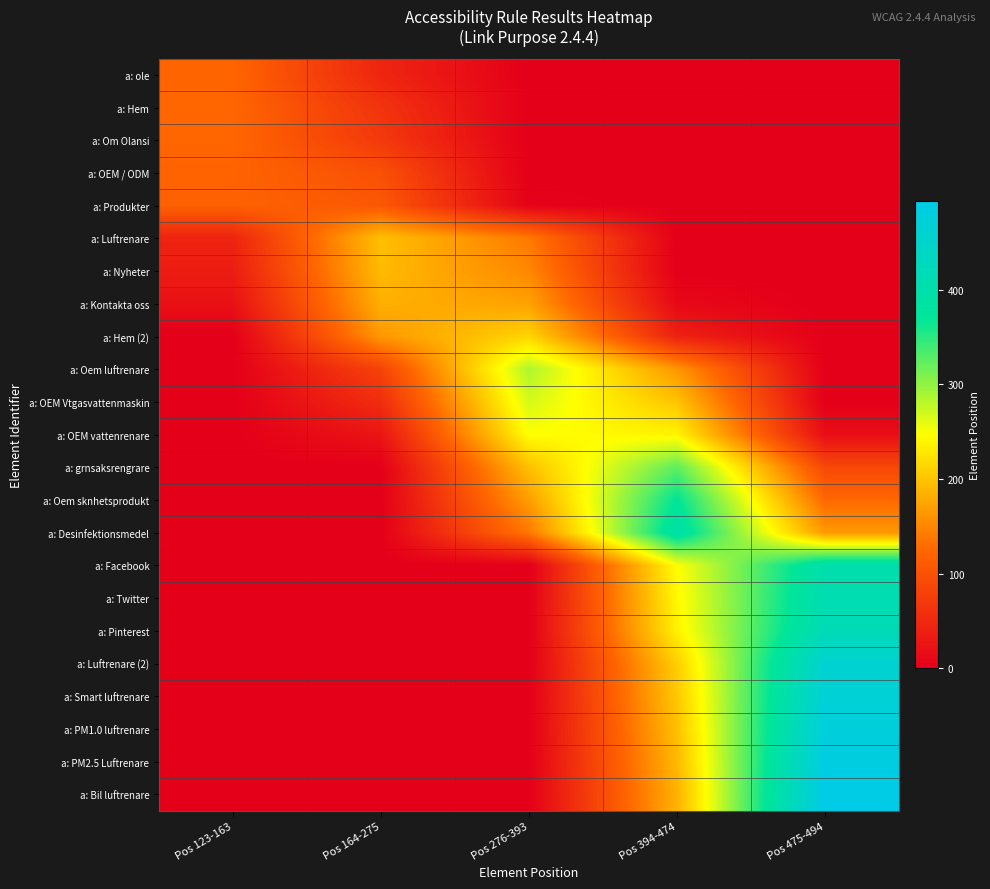

Reading right to left, transcribe all the data shown in this chart.

a: ole: Pos 475-494=0.0	Pos 394-474=0.0	Pos 276-393=0.0	Pos 164-275=46.1	Pos 123-163=123.0
a: Hem: Pos 475-494=0.0	Pos 394-474=0.0	Pos 276-393=0.0	Pos 164-275=62.9	Pos 123-163=124.1
a: Om Olansi: Pos 475-494=0.0	Pos 394-474=0.0	Pos 276-393=0.0	Pos 164-275=70.0	Pos 123-163=123.9
a: OEM / ODM: Pos 475-494=0.0	Pos 394-474=0.0	Pos 276-393=0.0	Pos 164-275=98.2	Pos 123-163=120.4
a: Produkter: Pos 475-494=0.0	Pos 394-474=0.0	Pos 276-393=4.3	Pos 164-275=106.8	Pos 123-163=118.7
a: Luftrenare: Pos 475-494=0.0	Pos 394-474=0.0	Pos 276-393=140.2	Pos 164-275=196.7	Pos 123-163=43.6
a: Nyheter: Pos 475-494=0.0	Pos 394-474=0.0	Pos 276-393=151.4	Pos 164-275=192.3	Pos 123-163=36.1
a: Kontakta oss: Pos 475-494=0.0	Pos 394-474=10.7	Pos 276-393=172.6	Pos 164-275=183.5	Pos 123-163=21.6
a: Hem (2): Pos 475-494=0.0	Pos 394-474=41.0	Pos 276-393=212.9	Pos 164-275=165.2	Pos 123-163=0.0
a: Oem luftrenare: Pos 475-494=0.0	Pos 394-474=163.4	Pos 276-393=286.2	Pos 164-275=81.9	Pos 123-163=0.0
a: OEM Vtgasvattenmaskin: Pos 475-494=0.0	Pos 394-474=199.7	Pos 276-393=267.8	Pos 164-275=55.3	Pos 123-163=0.0
a: OEM vattenrenare: Pos 475-494=17.6	Pos 394-474=238.2	Pos 276-393=247.1	Pos 164-275=26.5	Pos 123-163=0.0
a: grnsaksrengrare: Pos 475-494=88.1	Pos 394-474=325.6	Pos 276-393=196.9	Pos 164-275=0.0	Pos 123-163=0.0
a: Oem sknhetsprodukt: Pos 475-494=125.5	Pos 394-474=371.2	Pos 276-393=169.2	Pos 164-275=0.0	Pos 123-163=0.0
a: Desinfektionsmedel: Pos 475-494=165.2	Pos 394-474=393.0	Pos 276-393=139.3	Pos 164-275=0.0	Pos 123-163=0.0
a: Facebook: Pos 475-494=402.0	Pos 394-474=247.0	Pos 276-393=0.0	Pos 164-275=0.0	Pos 123-163=0.0
a: Twitter: Pos 475-494=410.1	Pos 394-474=241.6	Pos 276-393=0.0	Pos 164-275=0.0	Pos 123-163=0.0
a: Pinterest: Pos 475-494=418.3	Pos 394-474=236.2	Pos 276-393=0.0	Pos 164-275=0.0	Pos 123-163=0.0
a: Luftrenare (2): Pos 475-494=459.8	Pos 394-474=208.4	Pos 276-393=0.0	Pos 164-275=0.0	Pos 123-163=0.0
a: Smart luftrenare: Pos 475-494=468.3	Pos 394-474=202.7	Pos 276-393=0.0	Pos 164-275=0.0	Pos 123-163=0.0
a: PM1.0 luftrenare: Pos 475-494=476.8	Pos 394-474=197.0	Pos 276-393=0.0	Pos 164-275=0.0	Pos 123-163=0.0
a: PM2.5 Luftrenare: Pos 475-494=485.4	Pos 394-474=191.1	Pos 276-393=0.0	Pos 164-275=0.0	Pos 123-163=0.0
a: Bil luftrenare: Pos 475-494=494.0	Pos 394-474=185.2	Pos 276-393=0.0	Pos 164-275=0.0	Pos 123-163=0.0